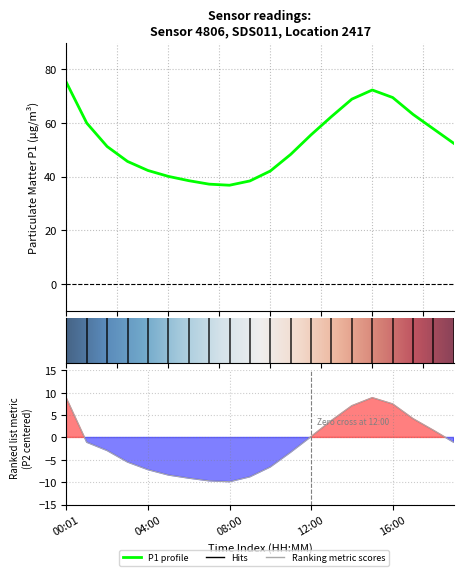

At how many categories does at least one series exceed 33?

20